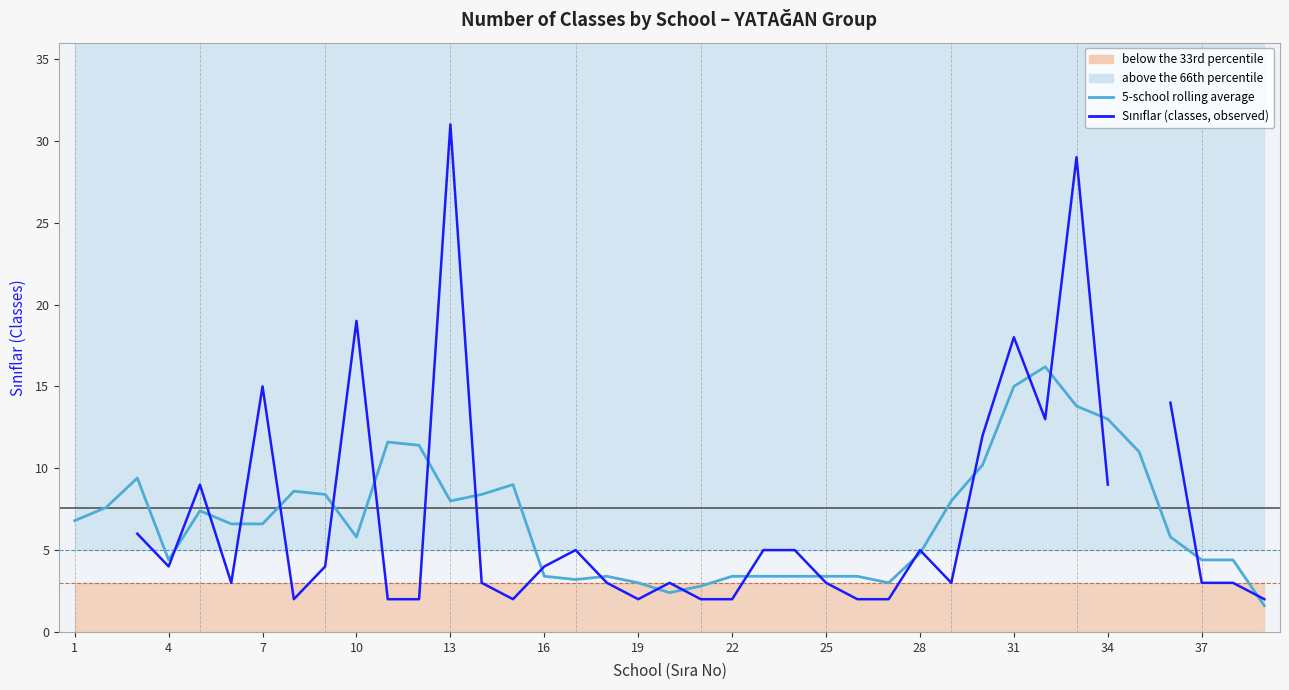

What is the highest value of the 5-school rolling average series?

16.2